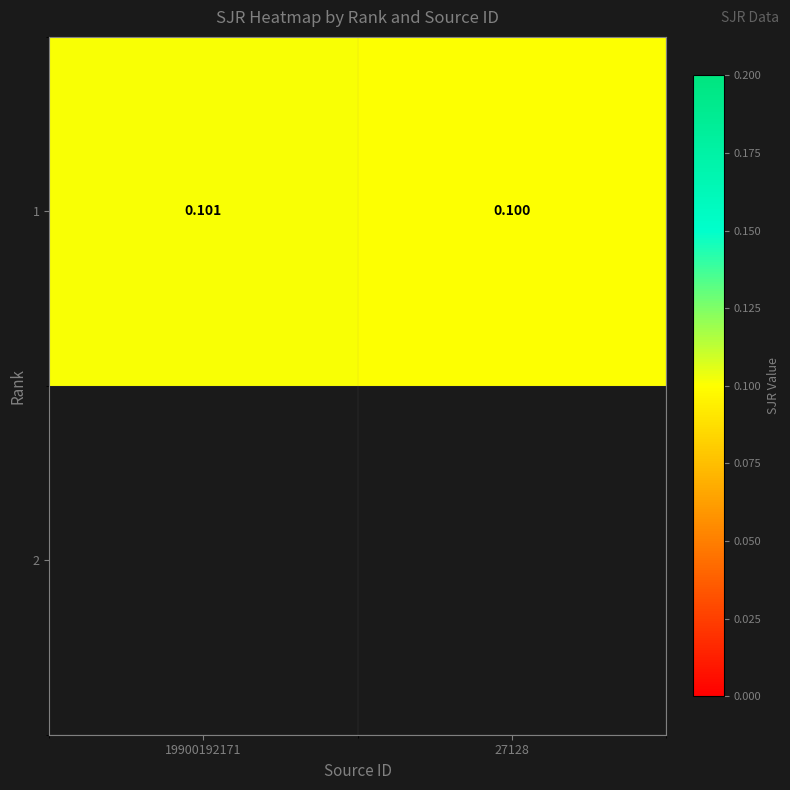

Reading left to right, what are all the values shown in this chart?

0.1	0.1